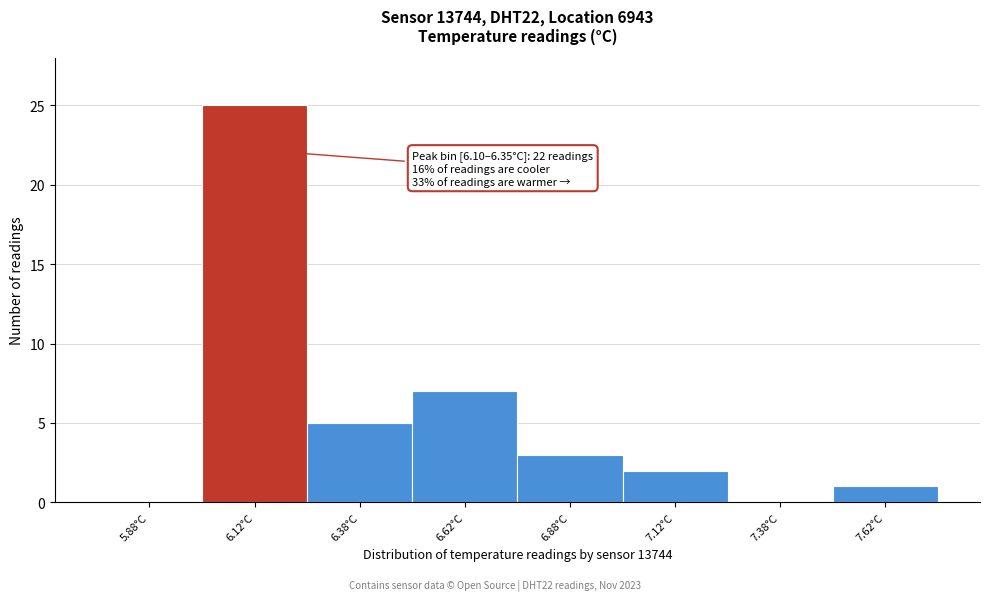

Over which range of the x-axis is the bar tallest?

6.00 to 6.25